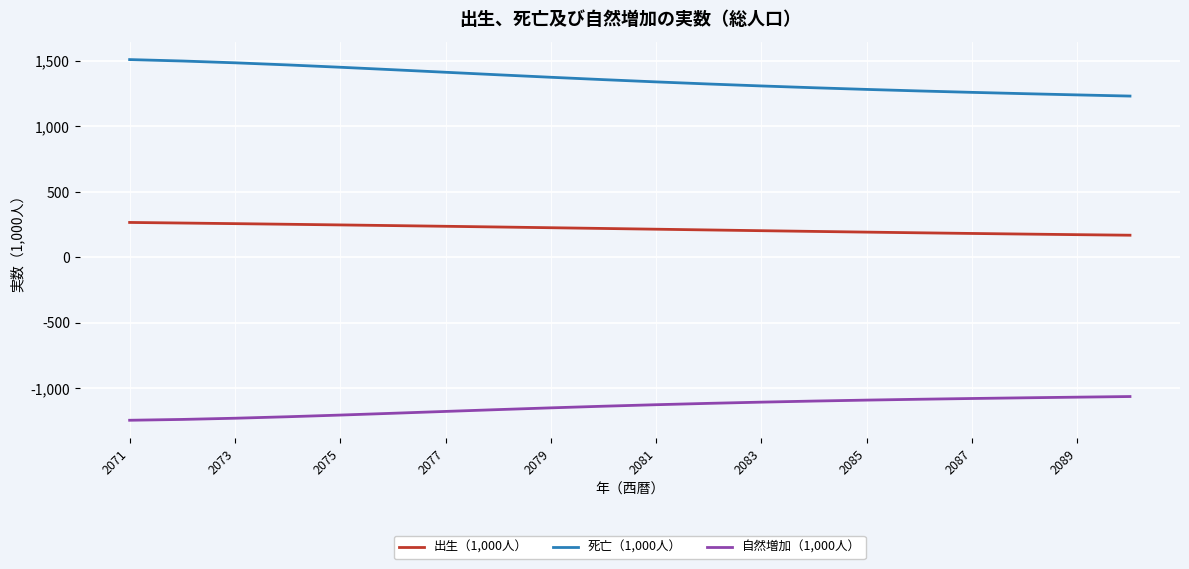

True or false: 自然増加（1,000人） and 出生（1,000人） cross at least once.

False